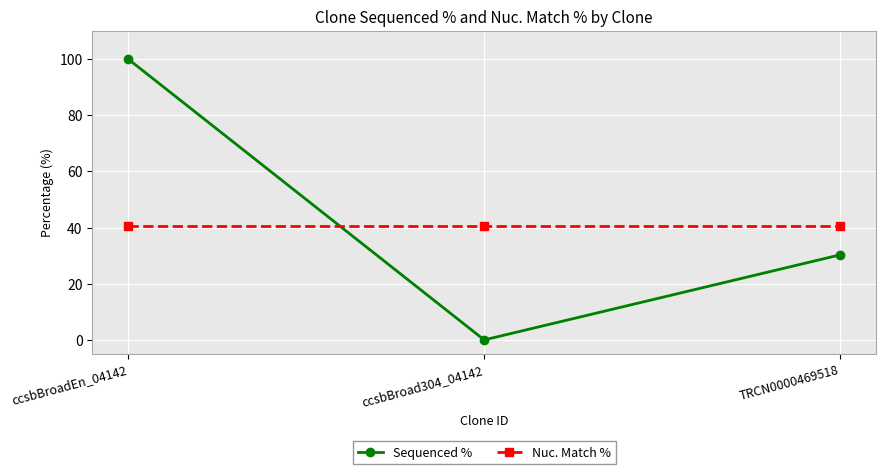

At which category does the chart reach its peak across all series?

ccsbBroadEn_04142